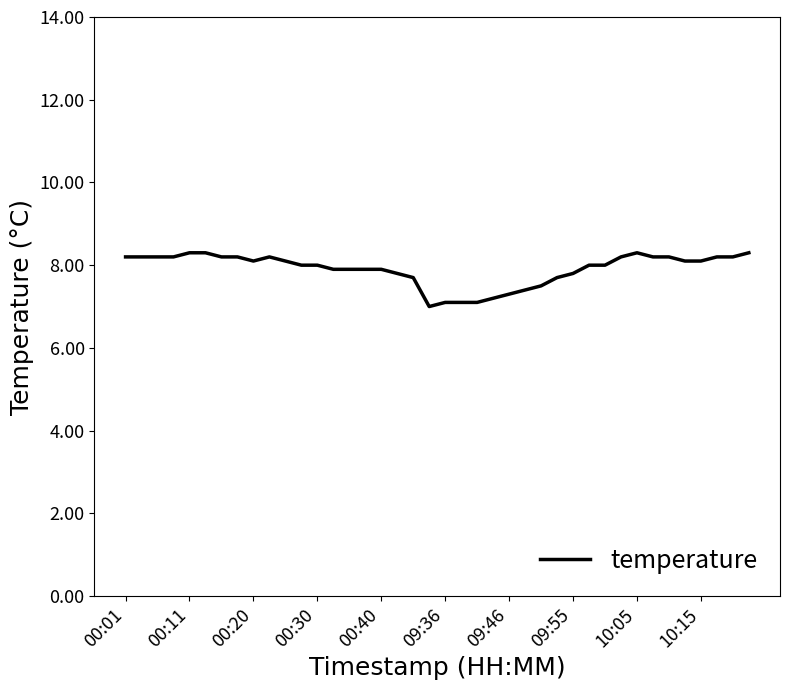

What is the maximum value shown in the chart?

8.3